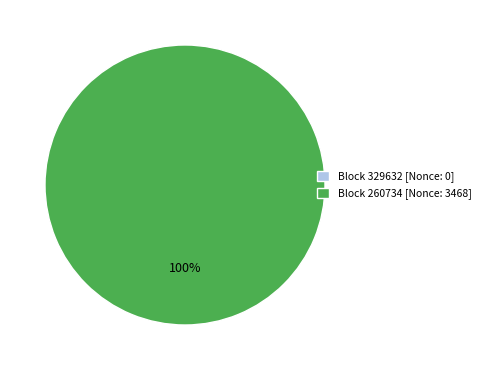

Which has a higher value, 260734 or 329632?

260734